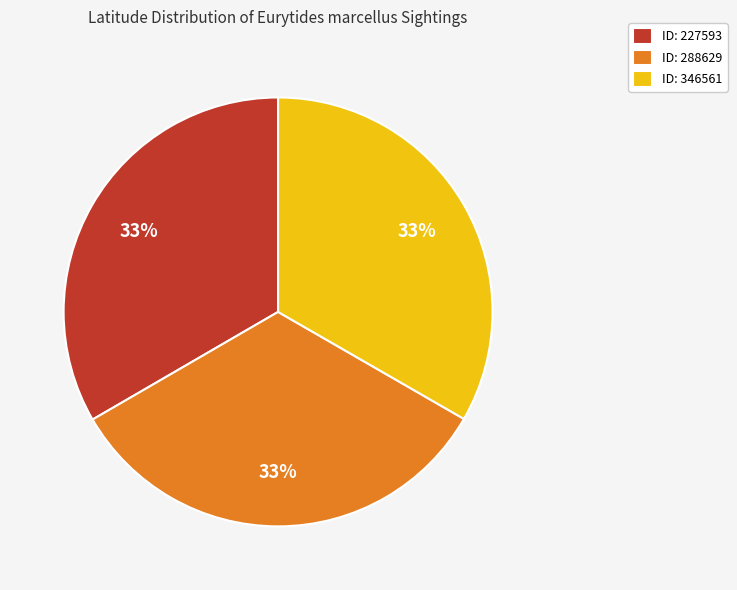

Is it true that ID: 288629 is 33% of the pie?

True